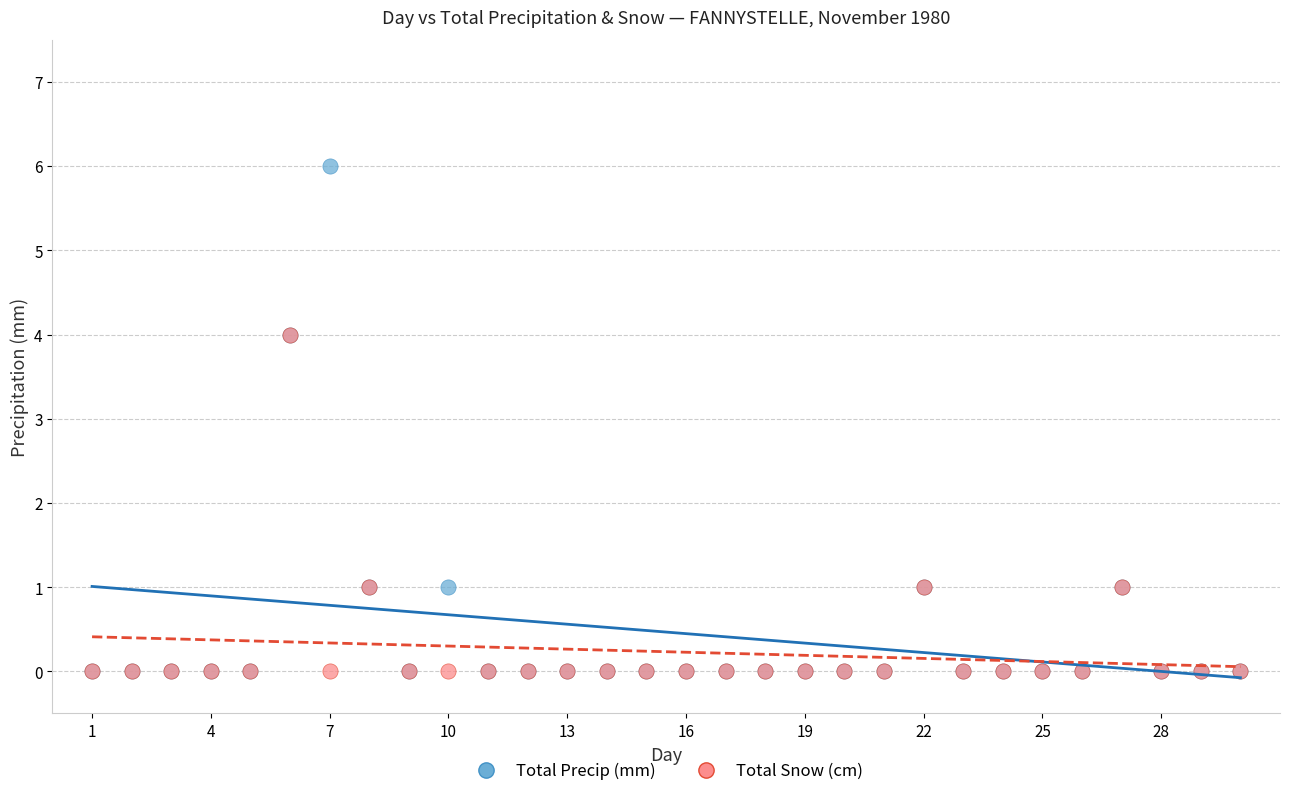

What are all the series names shown in the legend?

Total Precip (mm), Total Snow (cm)